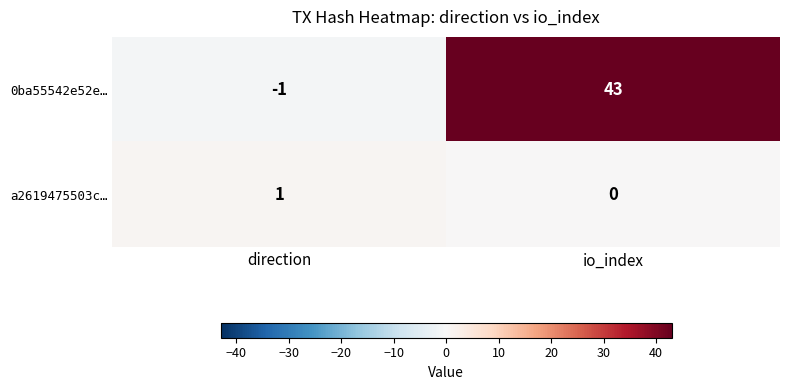

At which label is a2619475503c… closest to 0?

io_index